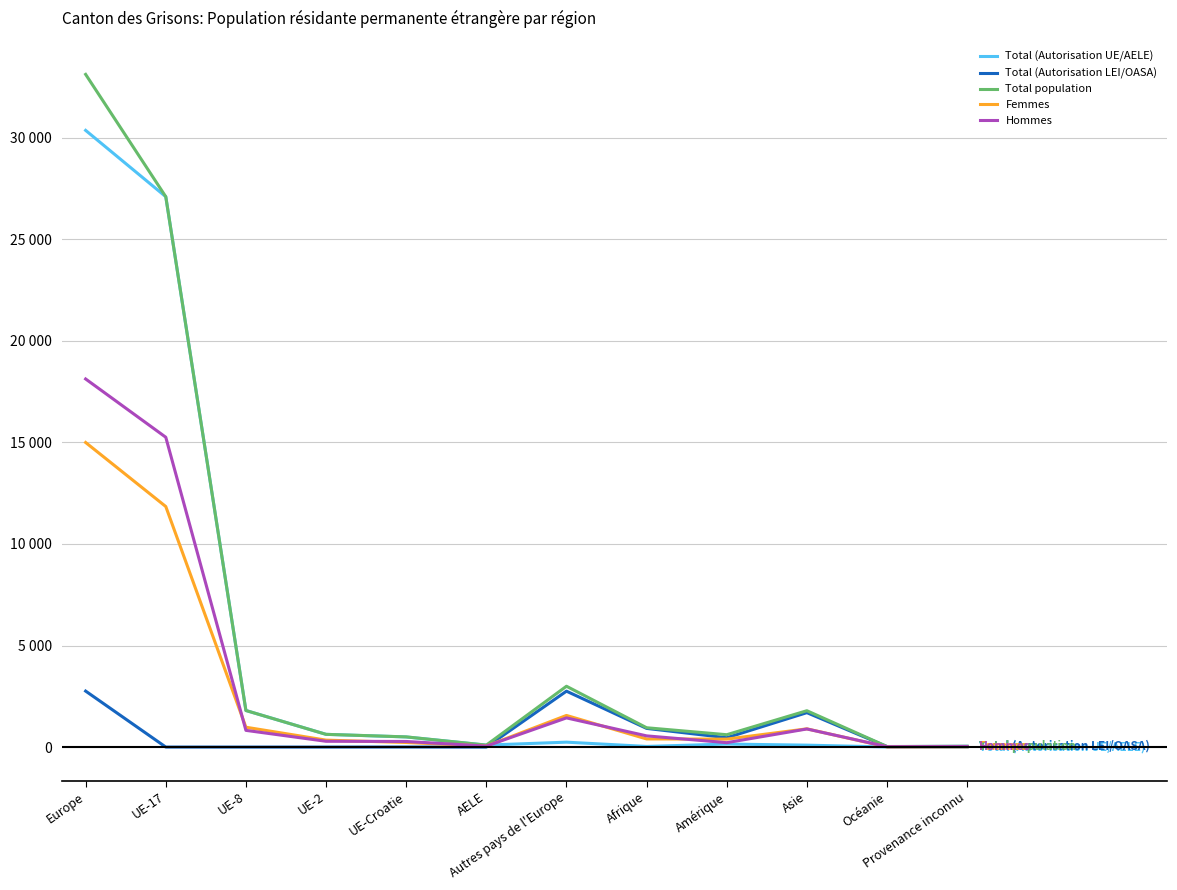

After their last crossing, which series has the higher values: Hommes or Total (Autorisation LEI/OASA)?

Total (Autorisation LEI/OASA)